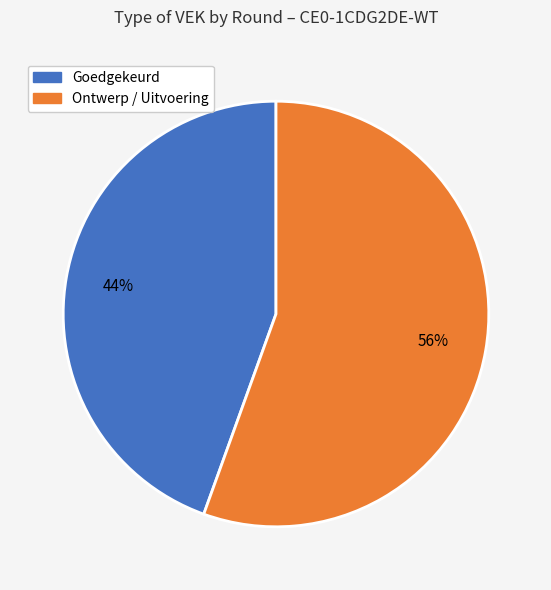

Is the sum of Goedgekeurd and Ontwerp / Uitvoering greater than half?

Yes